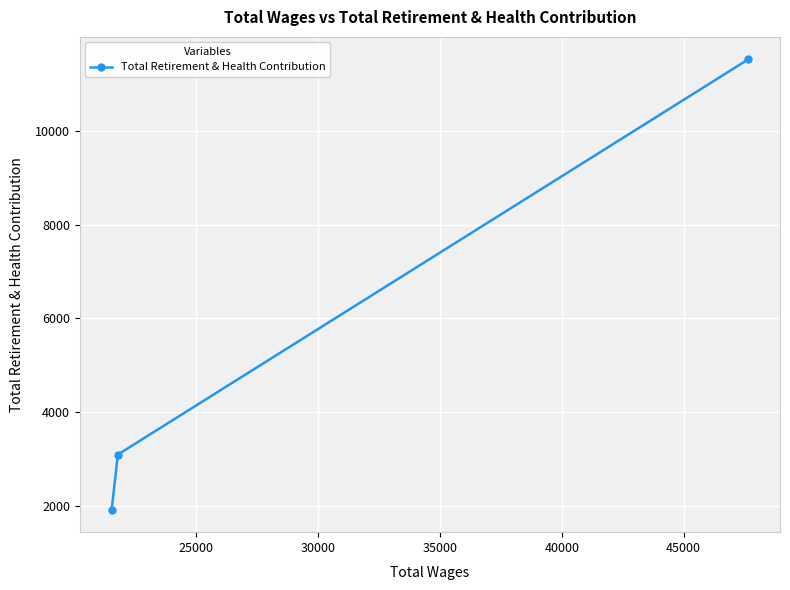

How many lines are shown in the chart?

1